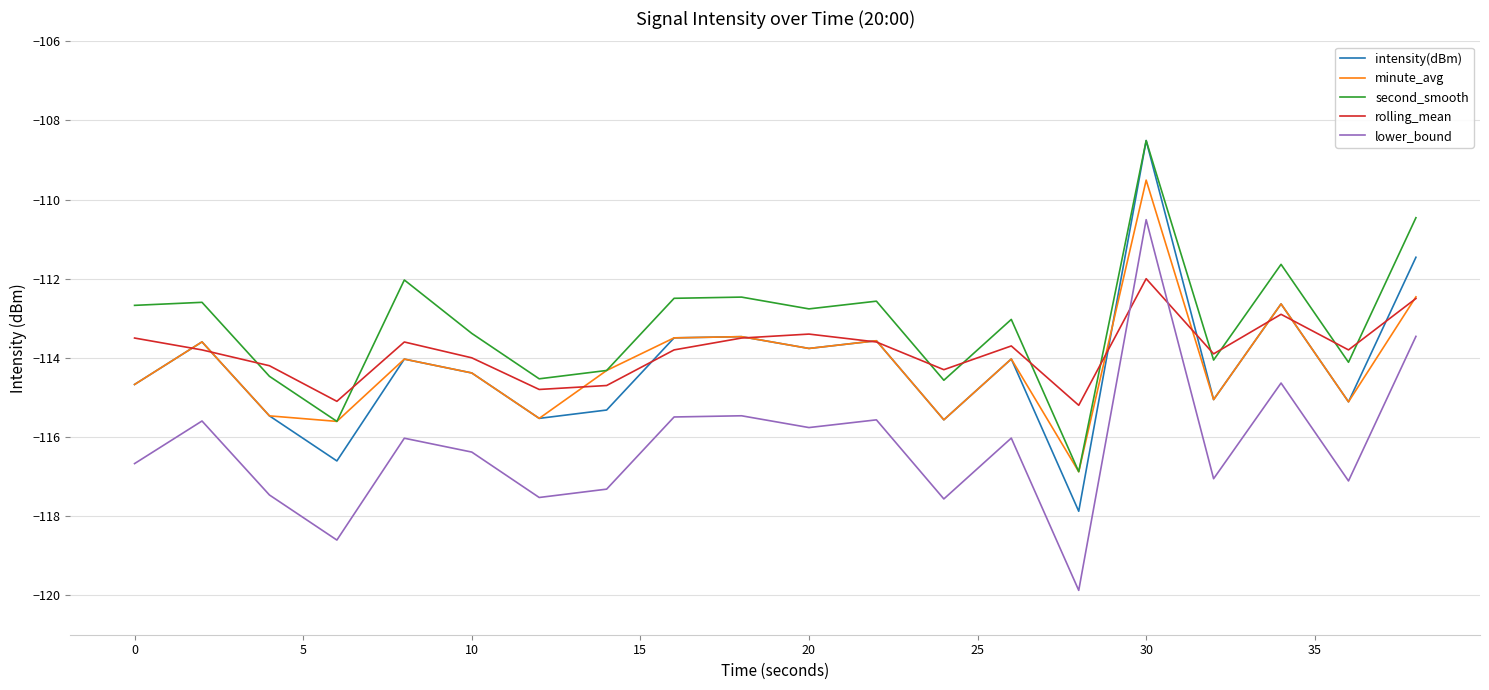

Which series has the largest total across all categories?

second_smooth